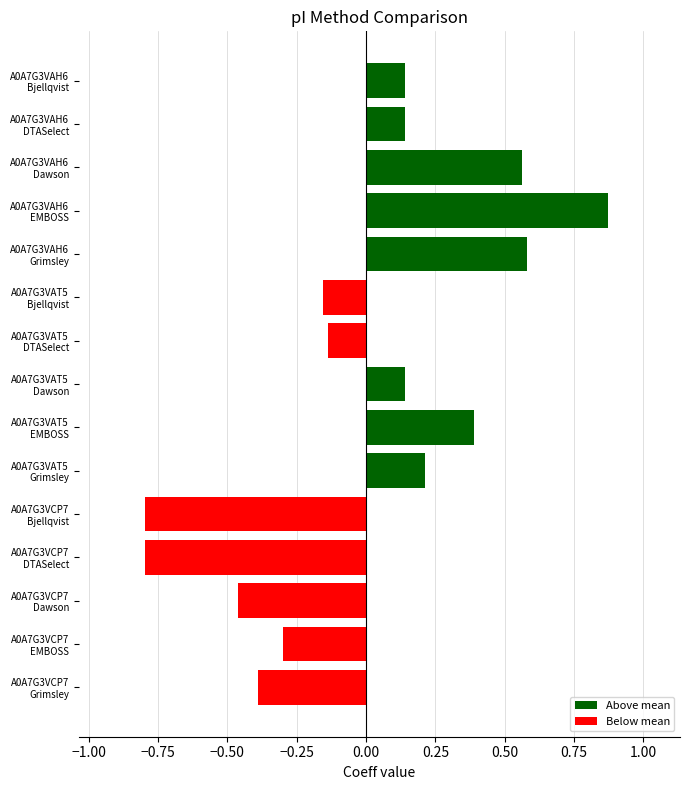

What is the difference between the maximum and minimum values?

1.7